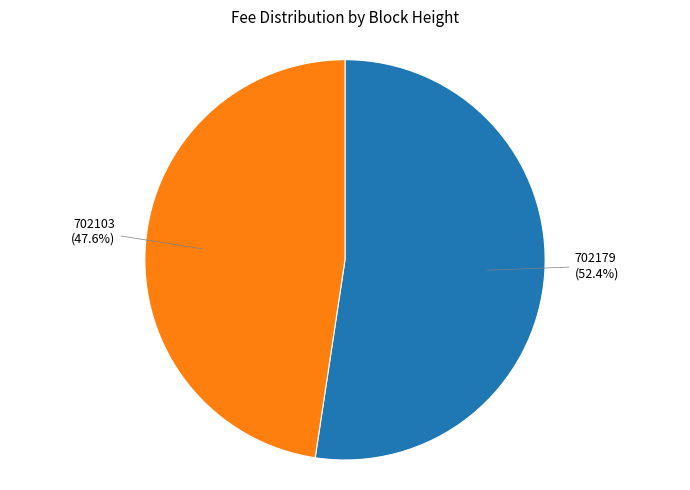

Does any single category account for the majority?

Yes